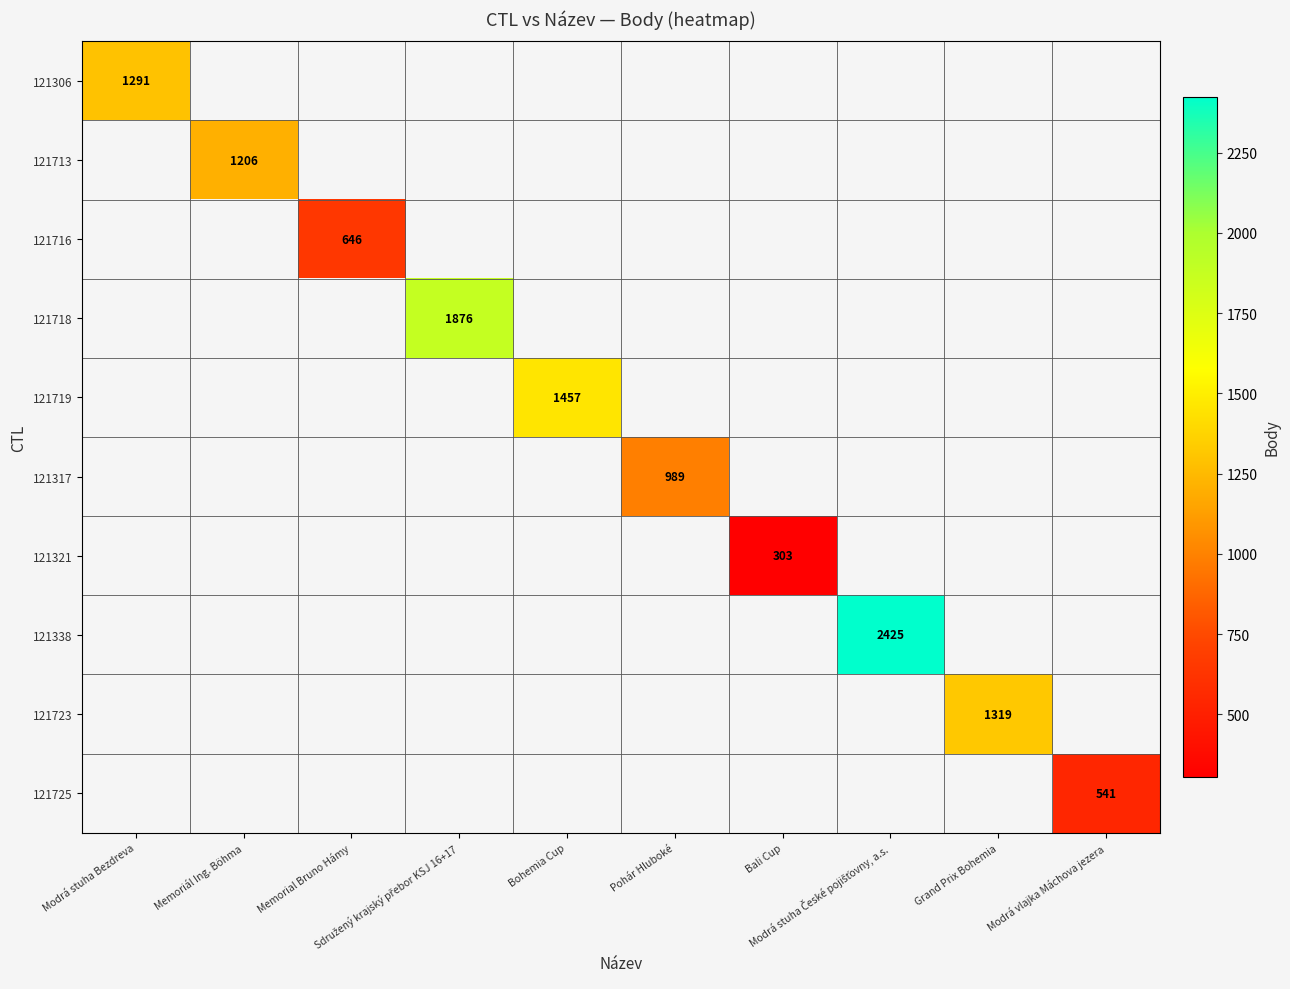

How many positive values does the 121713 series have?

1